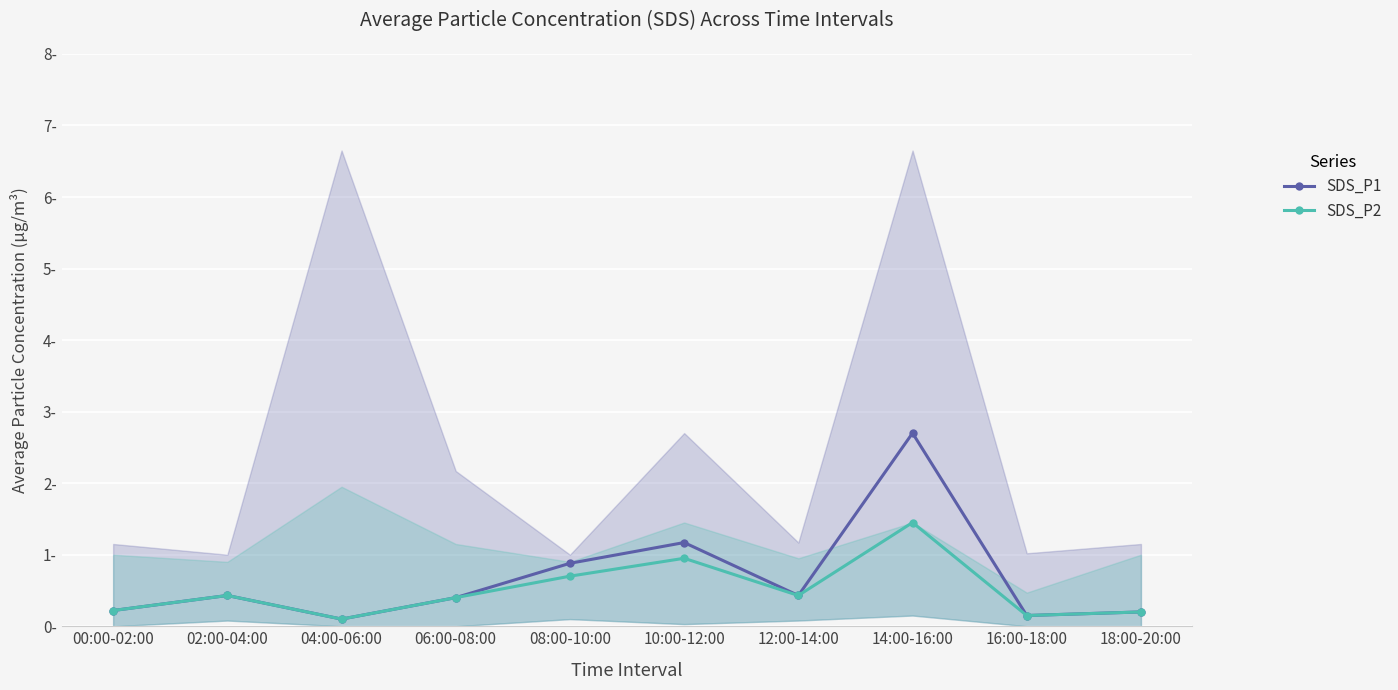

What is the average value of the SDS_P1 series?

0.7